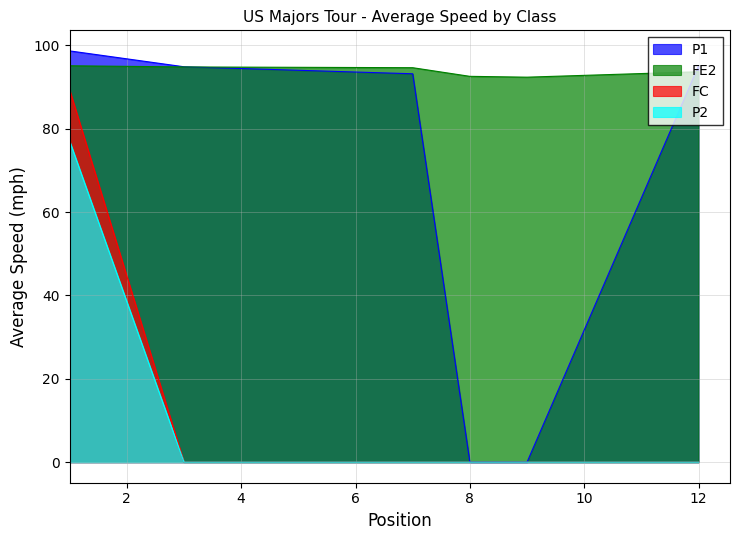

Does the chart have visible grid lines?

Yes